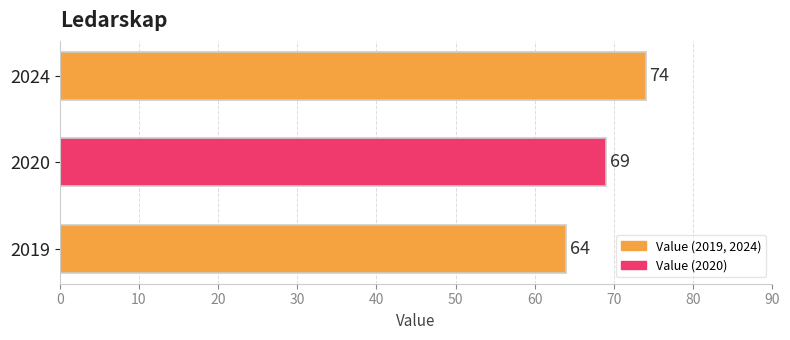

What is the ratio of the value at 2019 to the value at 2024?

0.9